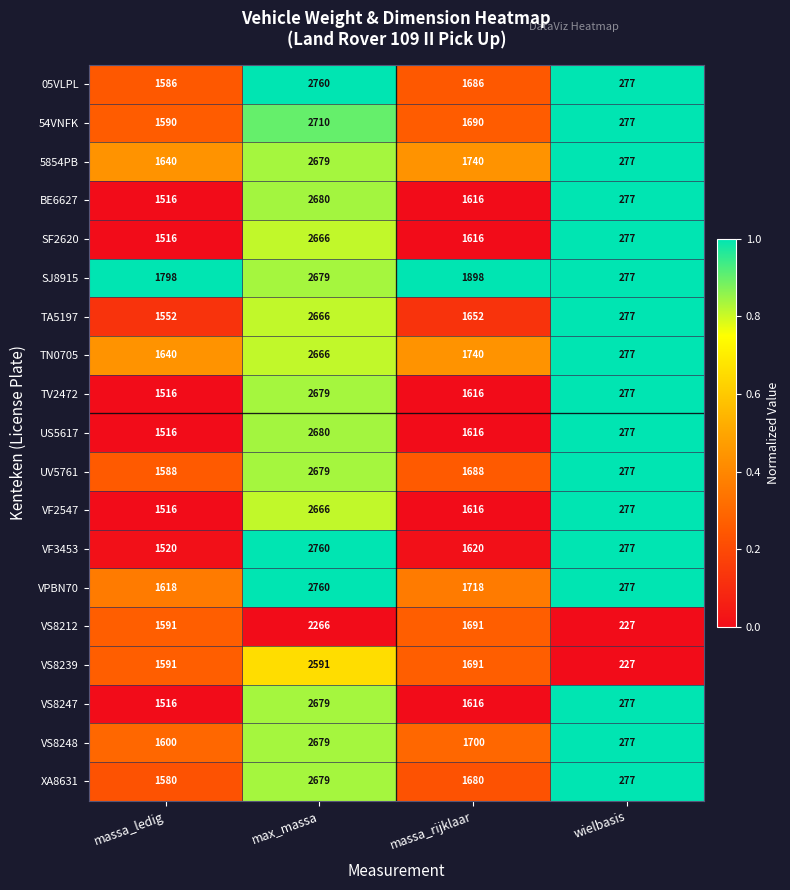

What is the difference between the maximum and second lowest values in the 54VNFK series?

1120